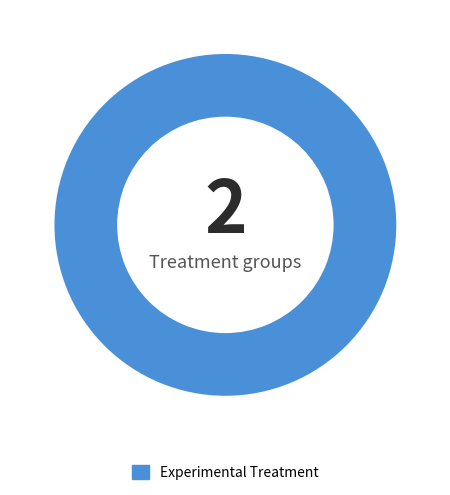

The Experimental Treatment slice represents 85% of the pie. True or false?

False